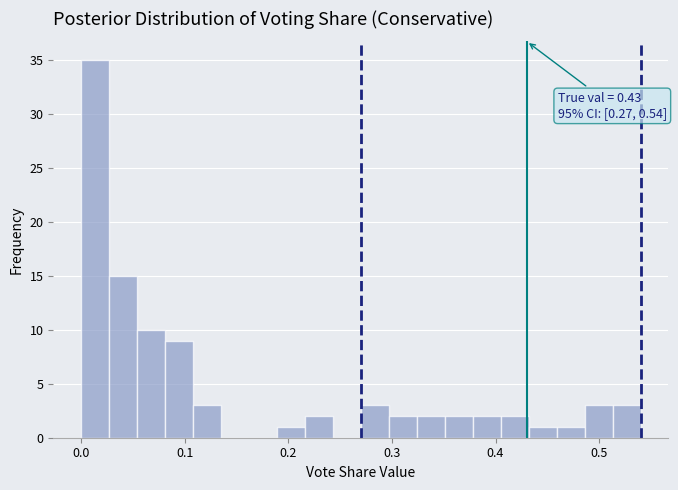

Read against the x-axis, roughly where is the centre of the tallest bar?

0.01